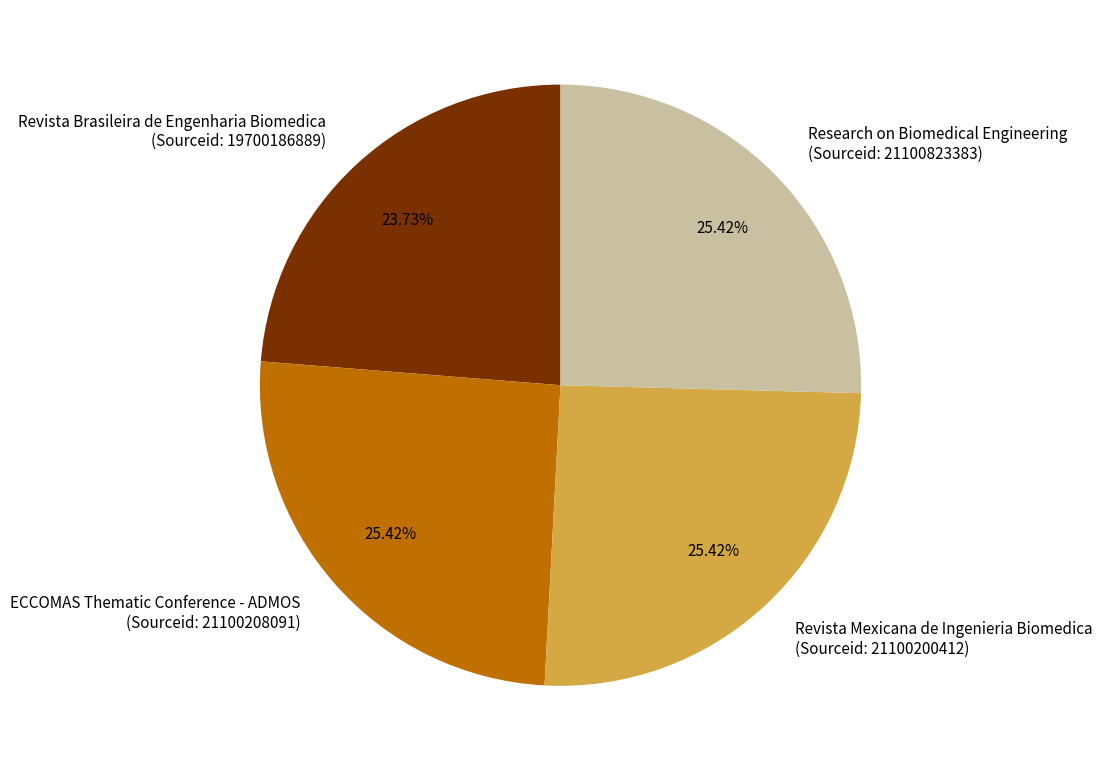

Between Revista Brasileira de Engenharia Biomedica (Sourceid: 19700186889) and ECCOMAS Thematic Conference - ADMOS (Sourceid: 21100208091), which is larger?

ECCOMAS Thematic Conference - ADMOS (Sourceid: 21100208091)